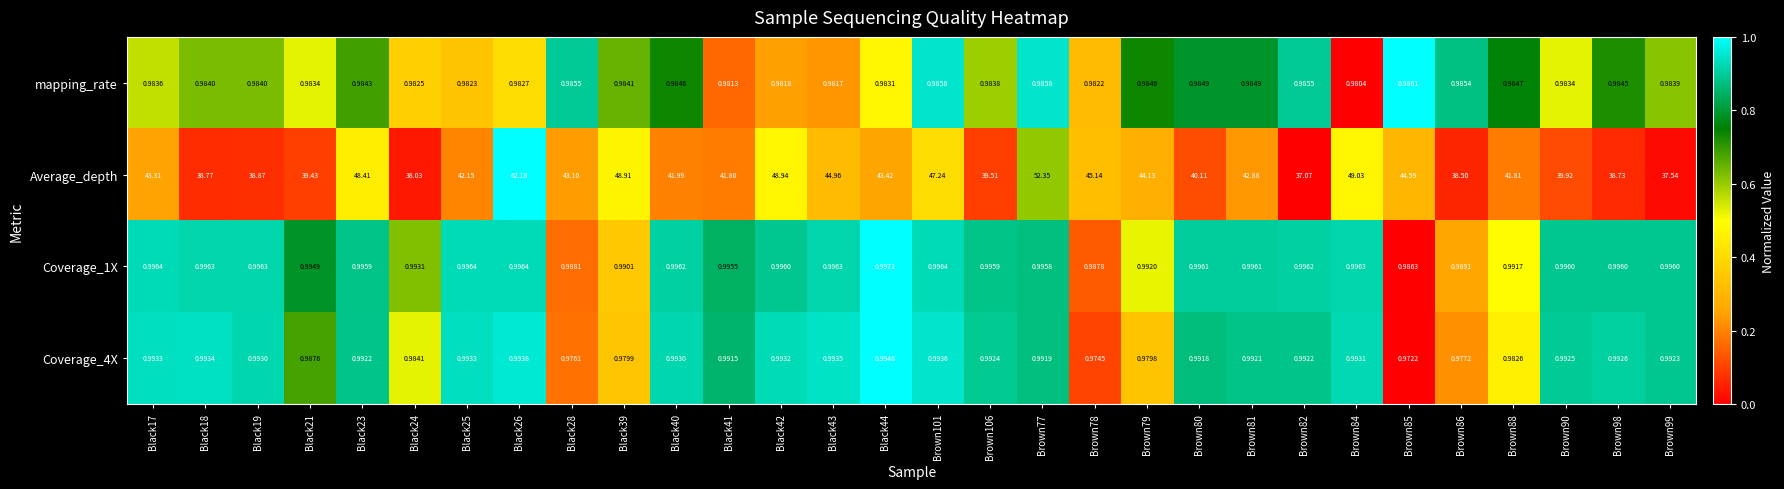

Which series changed the most between Black39 and Brown98?

Average_depth